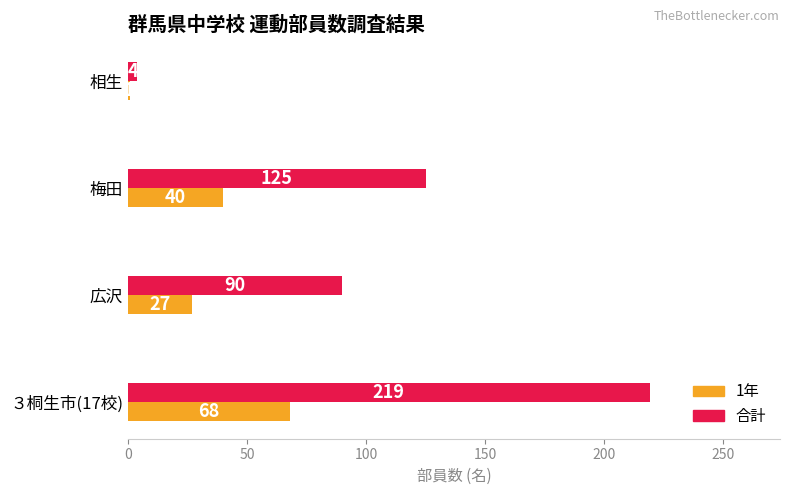

Rank the series by their average value, from highest to lowest.

合計, 1年